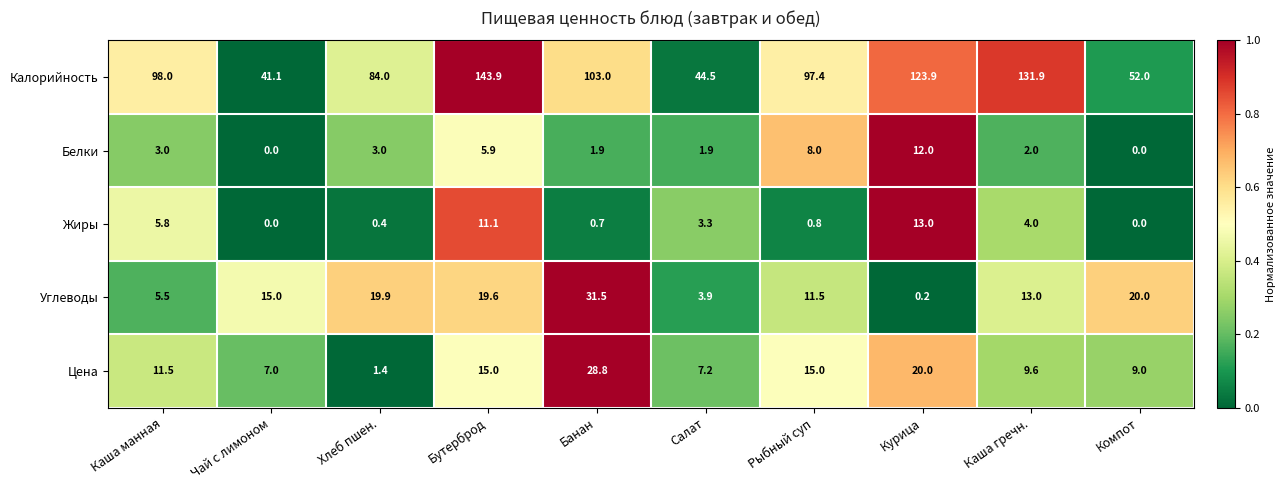

The value of Углеводы at Компот is 34.9. True or false?

False